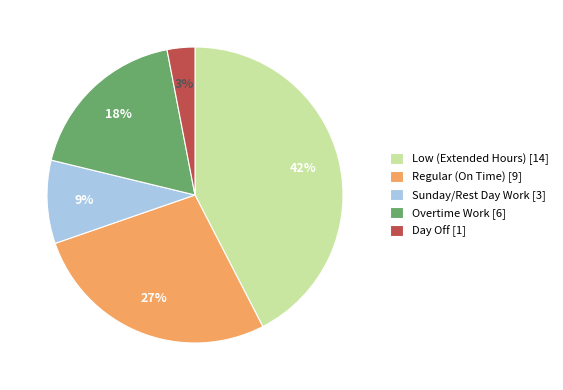

What is the smallest slice in the pie chart?

Day Off [1]